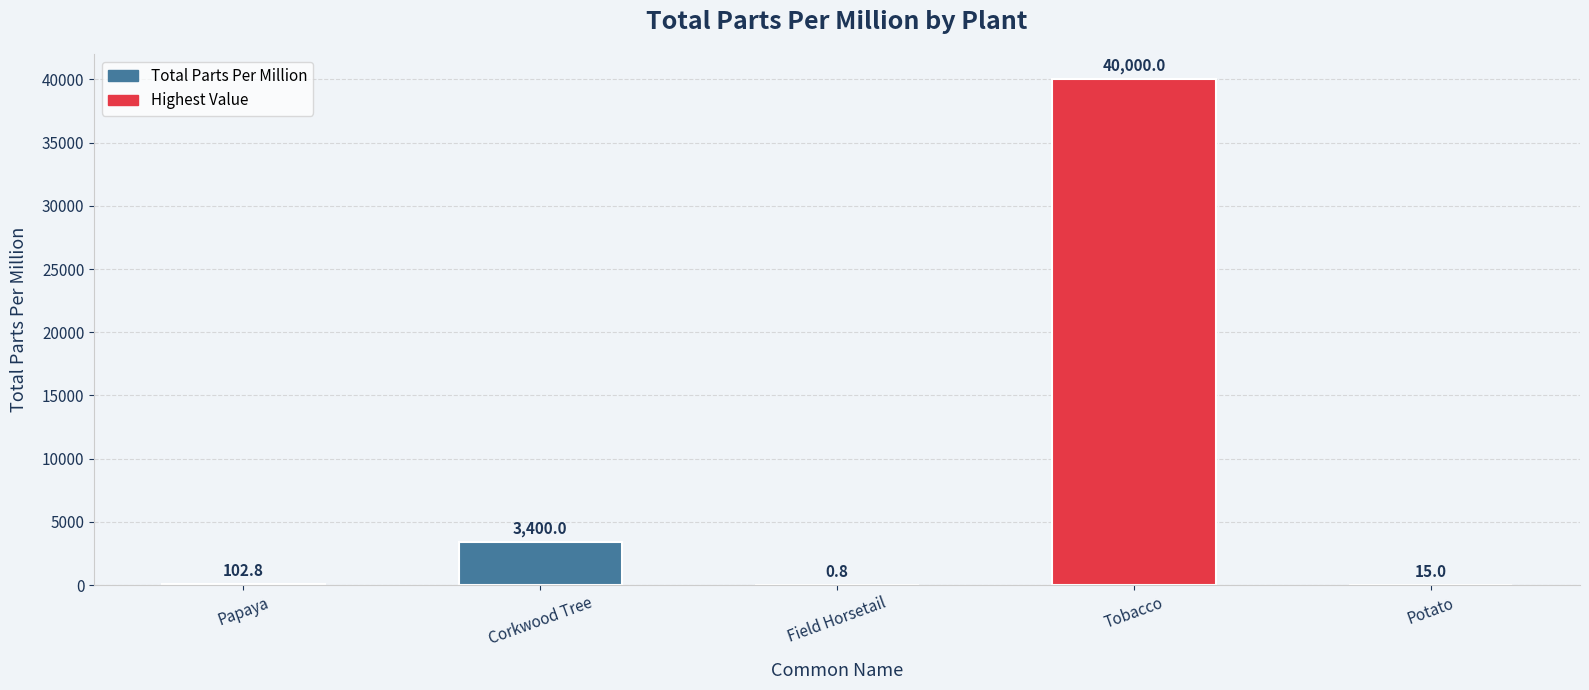

What is the sum of all values?

43518.6